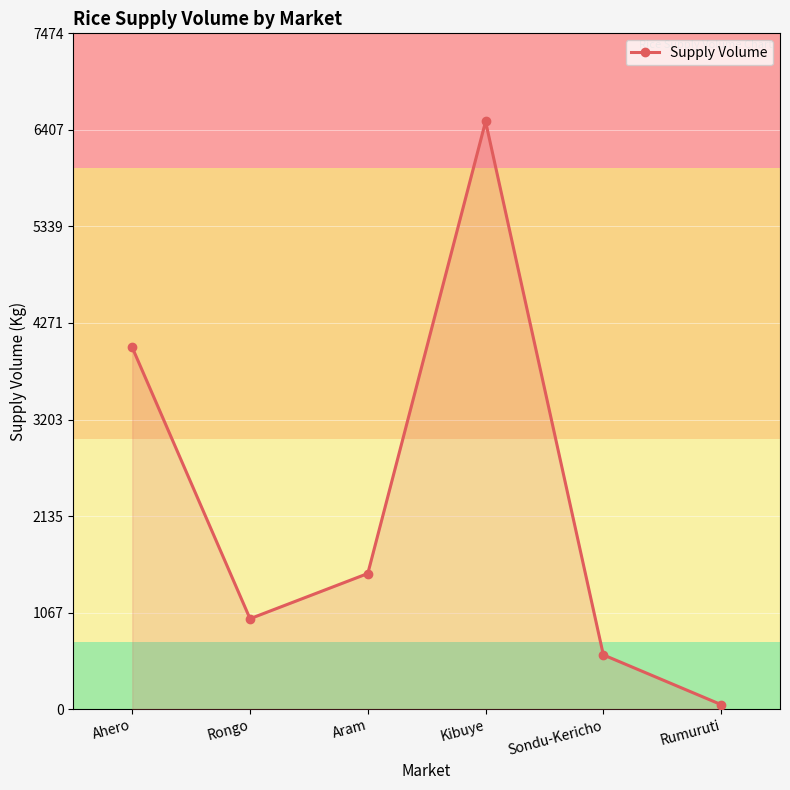

Rank the categories by value from lowest to highest.

Rumuruti, Sondu-Kericho, Rongo, Aram, Ahero, Kibuye